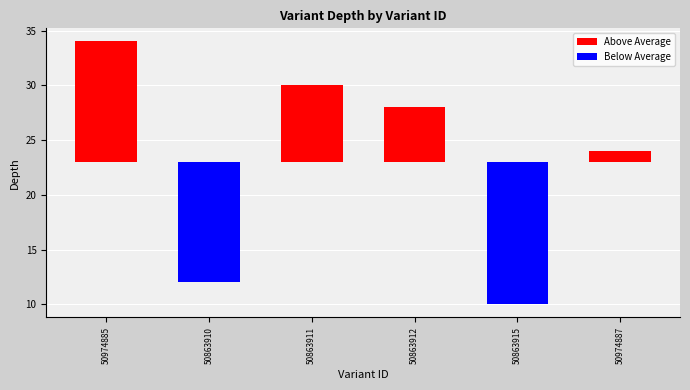

What is the value of the Below Average bar at the 2nd from the left?

-11